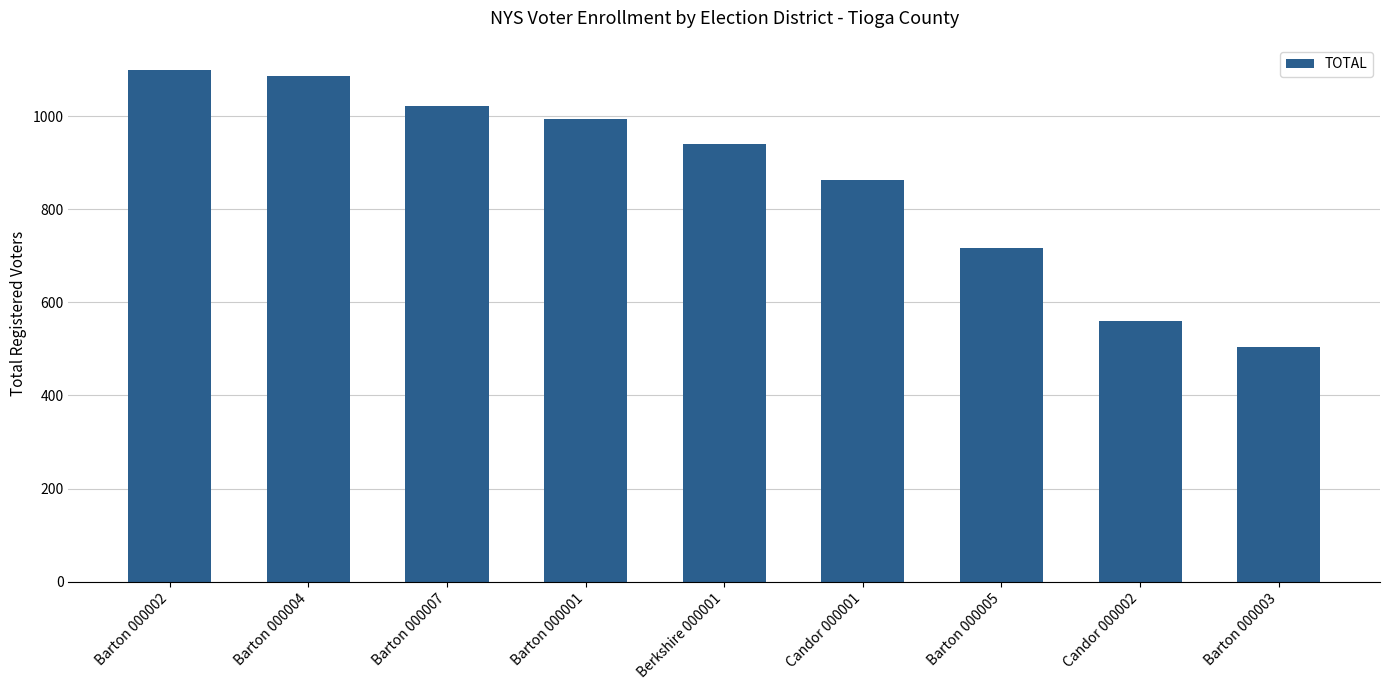

Rank the categories by value from highest to lowest.

Barton 000002, Barton 000004, Barton 000007, Barton 000001, Berkshire 000001, Candor 000001, Barton 000005, Candor 000002, Barton 000003